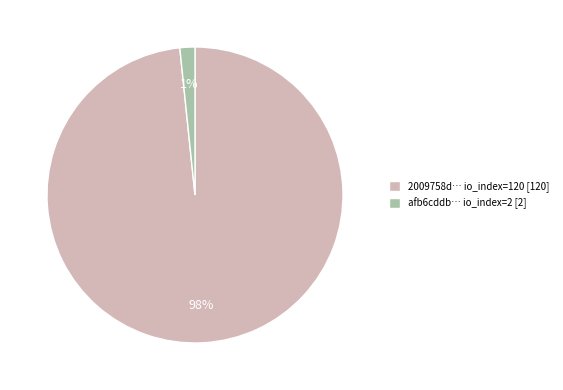

To the nearest percent, what percentage of the pie is tx_hash_1 (io=120)?

98%